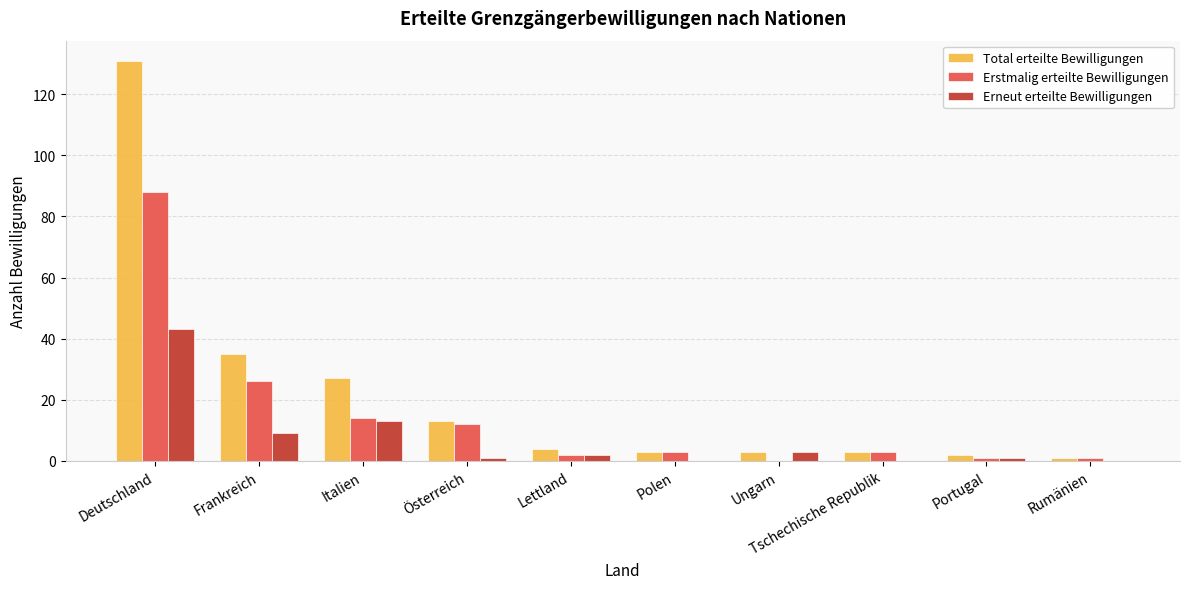

At which category is the sum across all series the highest?

Deutschland